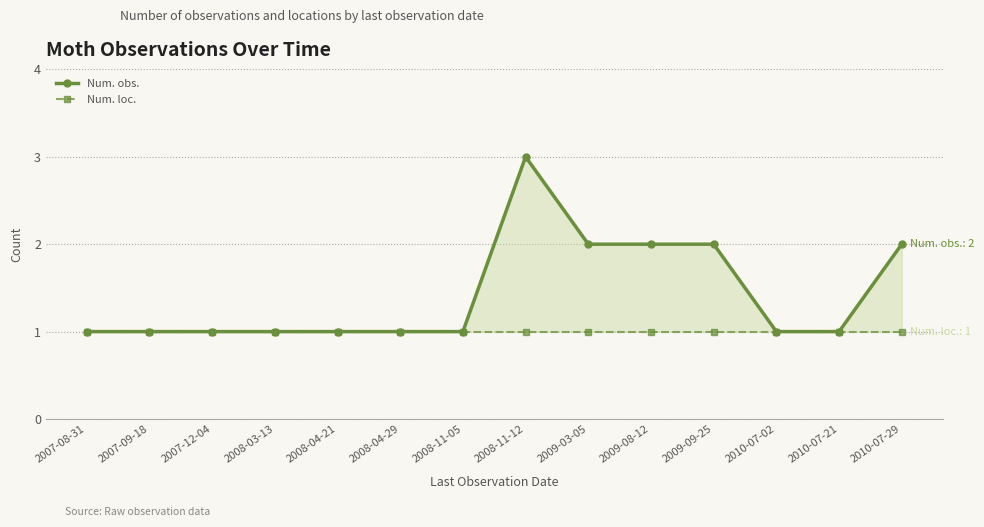

Which series has the largest total across all categories?

Num. obs.